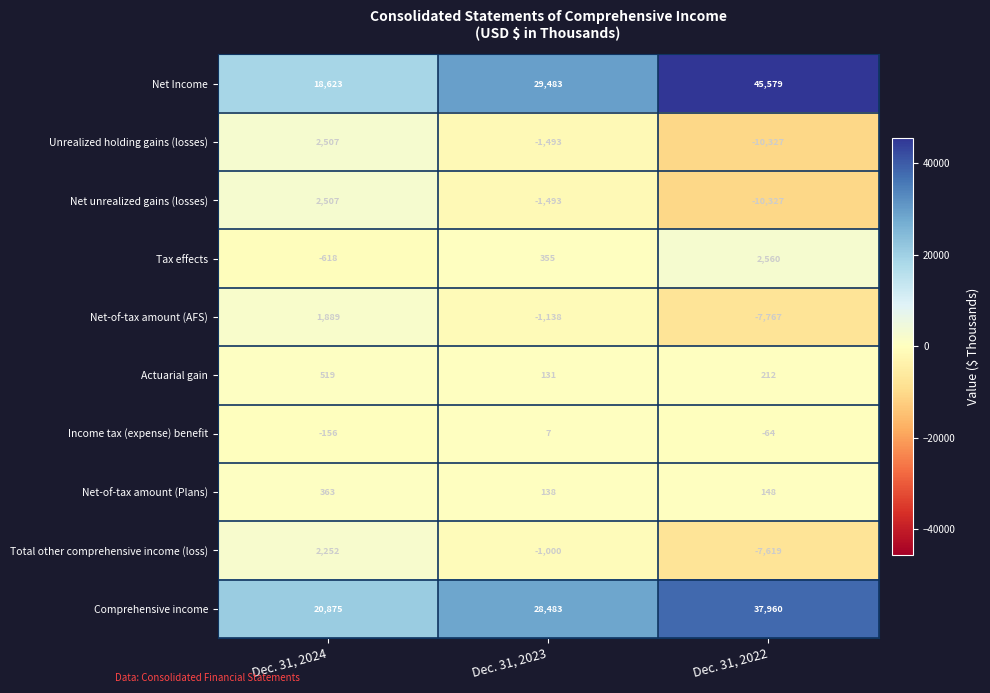

Which series has the widest spread of values?

Net Income